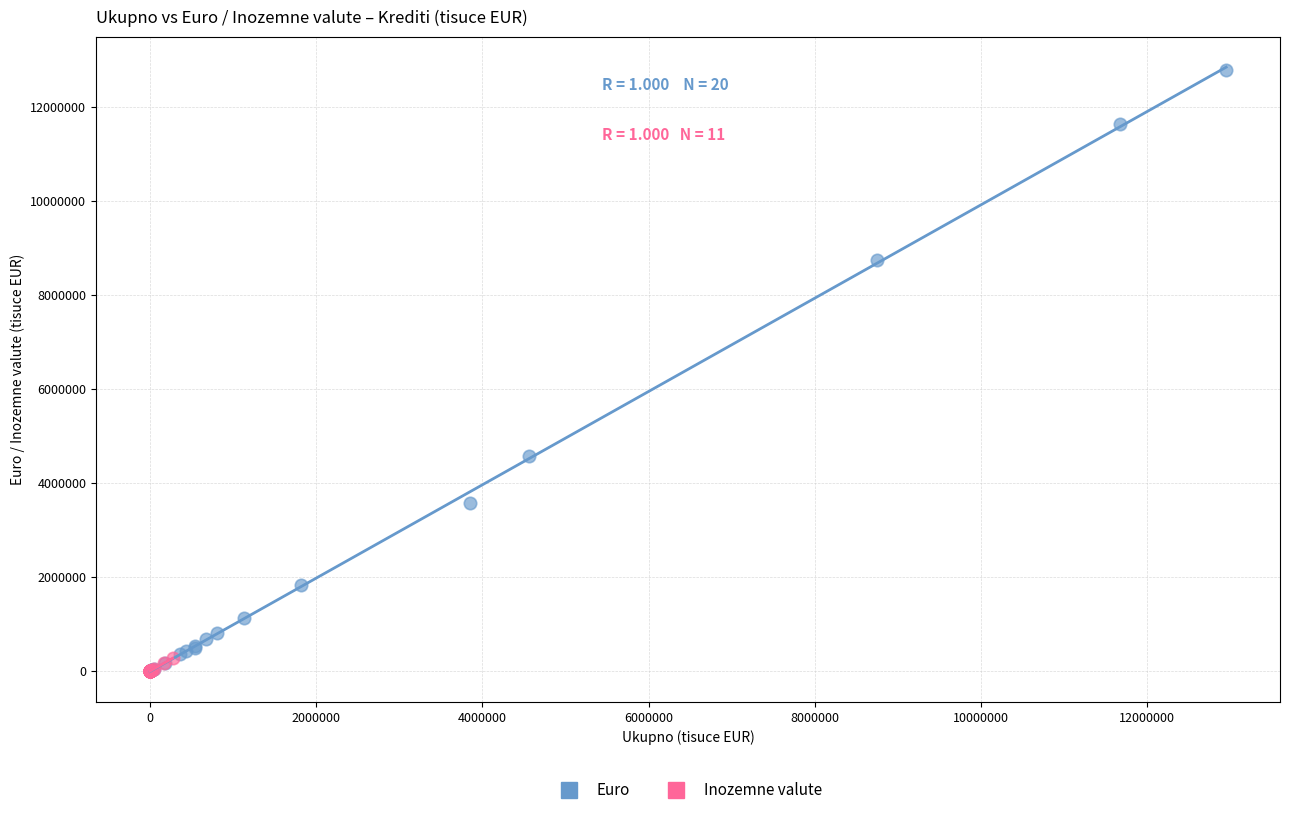

Which series reaches the maximum Y coordinate?

Euro